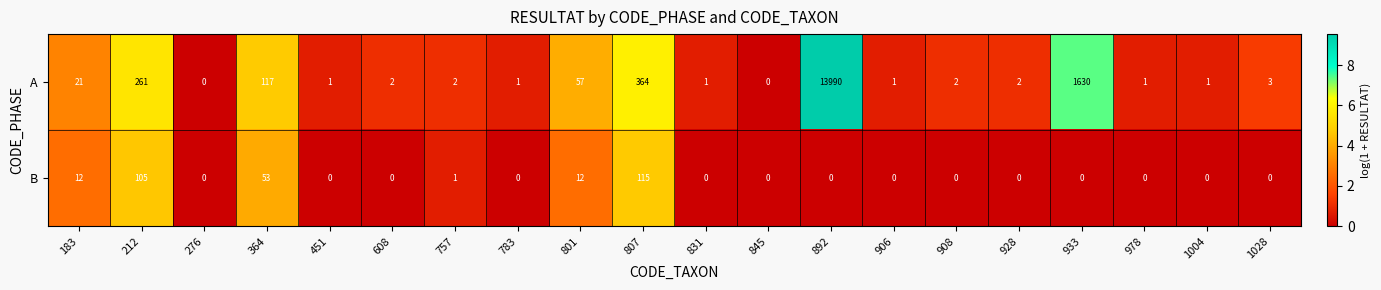

At which label is A closest to 6995?

933